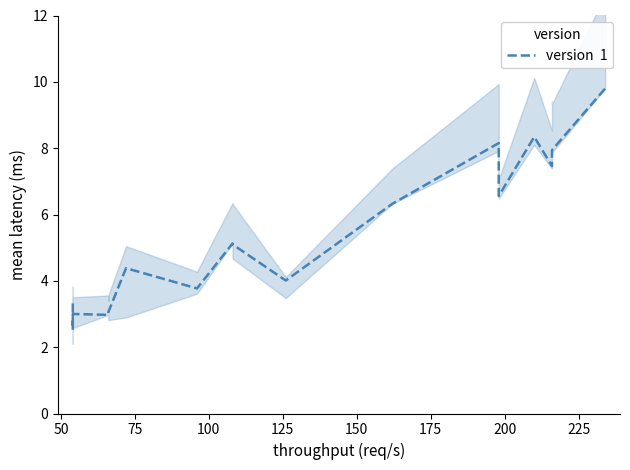

The chart shows a value of 3.0 at 200. True or false?

False